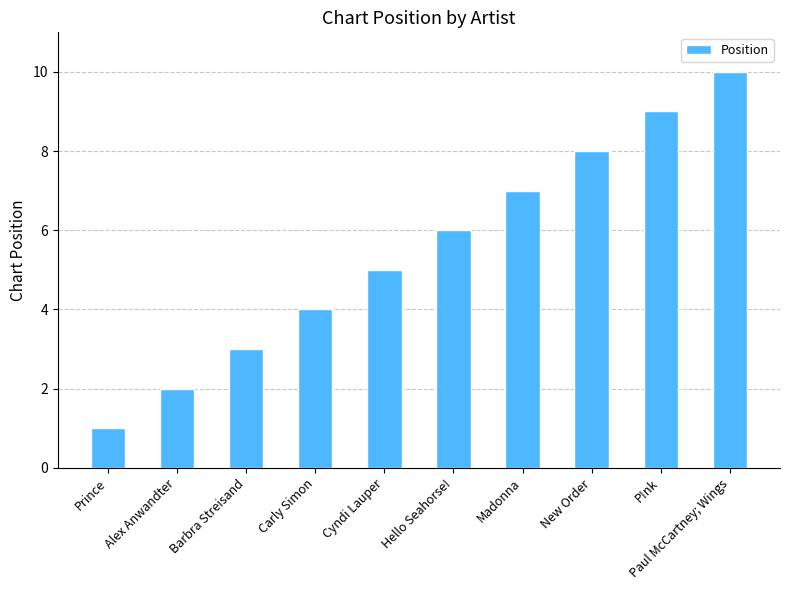

What is the label of the 7th bar from the left?

Madonna